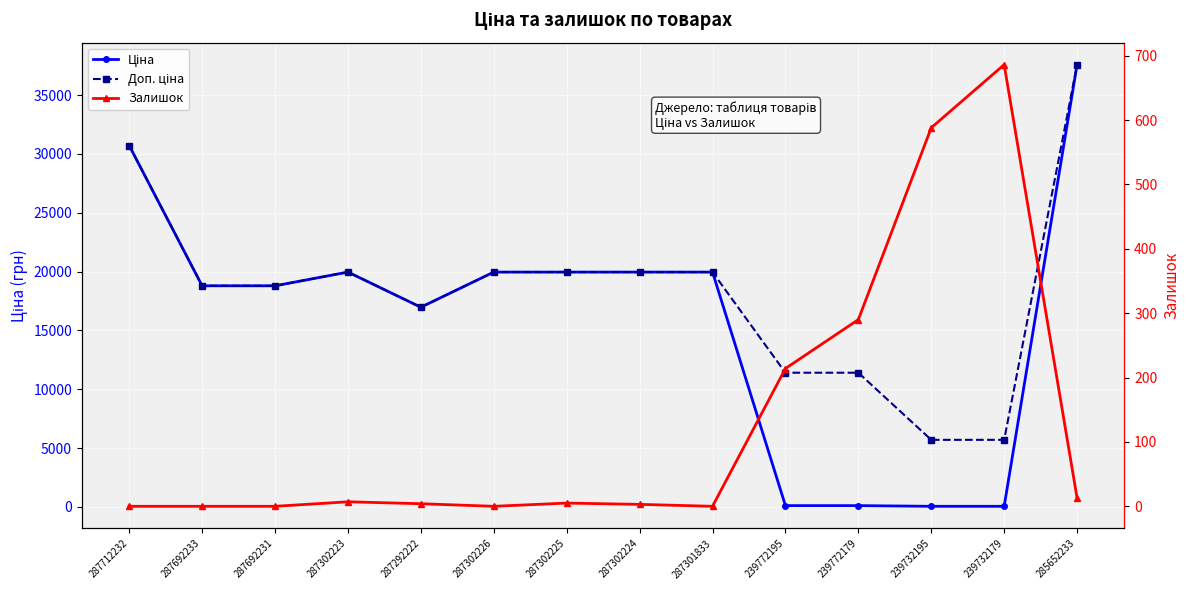

What are all the series names shown in the legend?

Ціна, Доп. ціна, Залишок